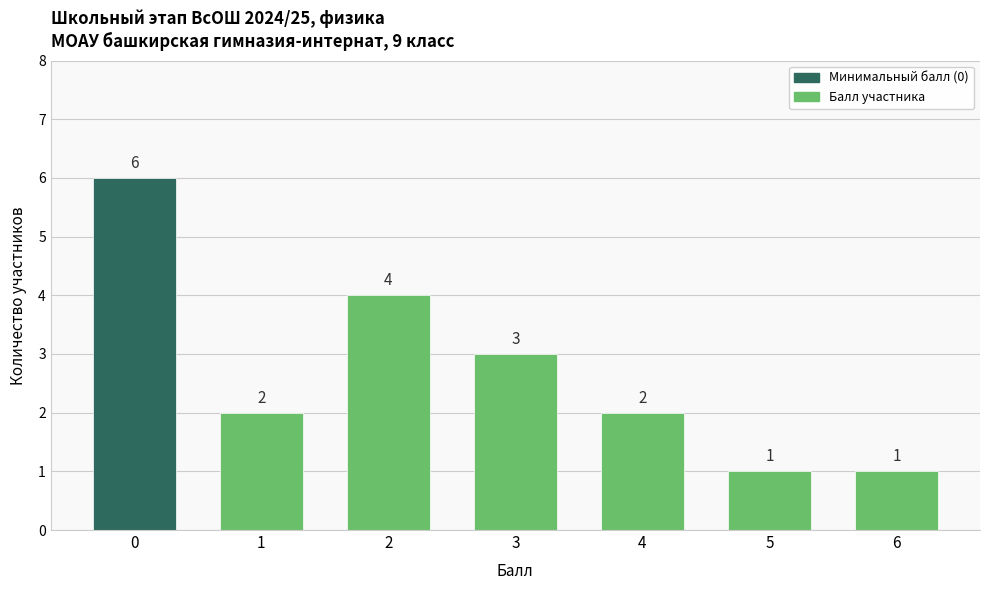

Are the bars horizontal?

No